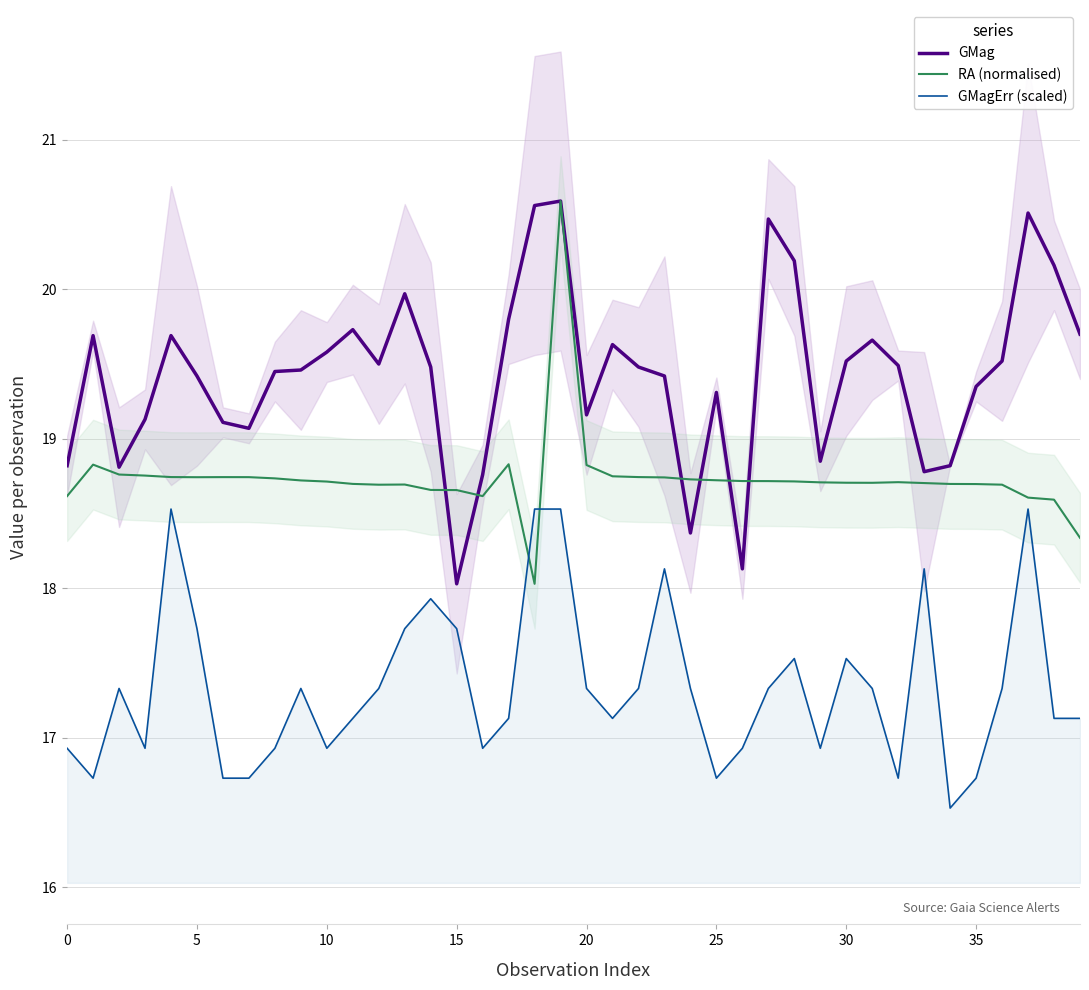

The value of GMag at 39 is 19.7. True or false?

True